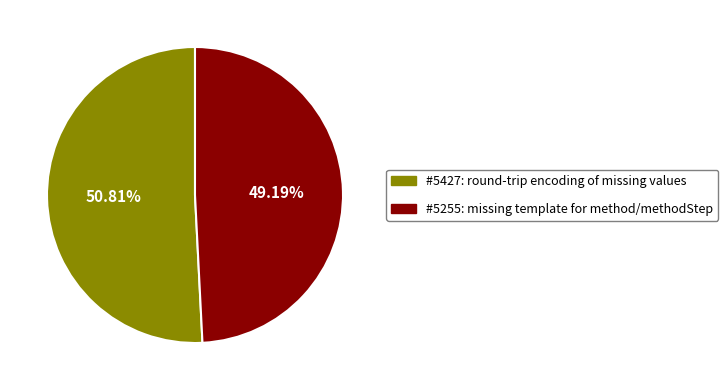

Is there a majority slice in this chart?

Yes